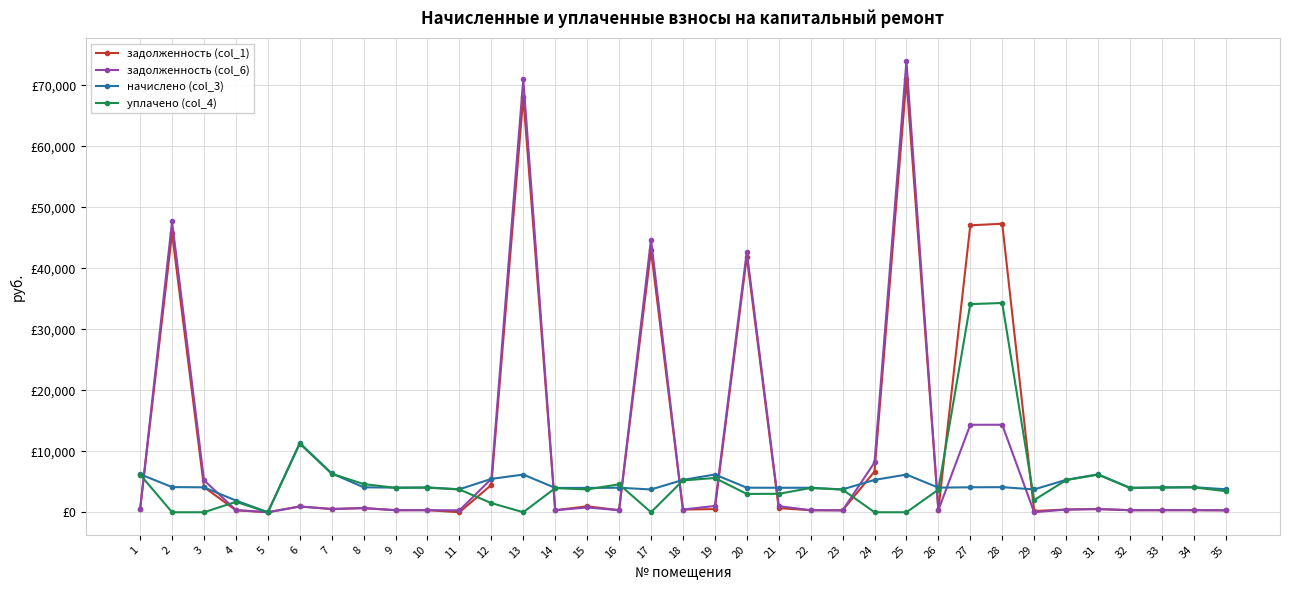

Does the chart have visible grid lines?

Yes